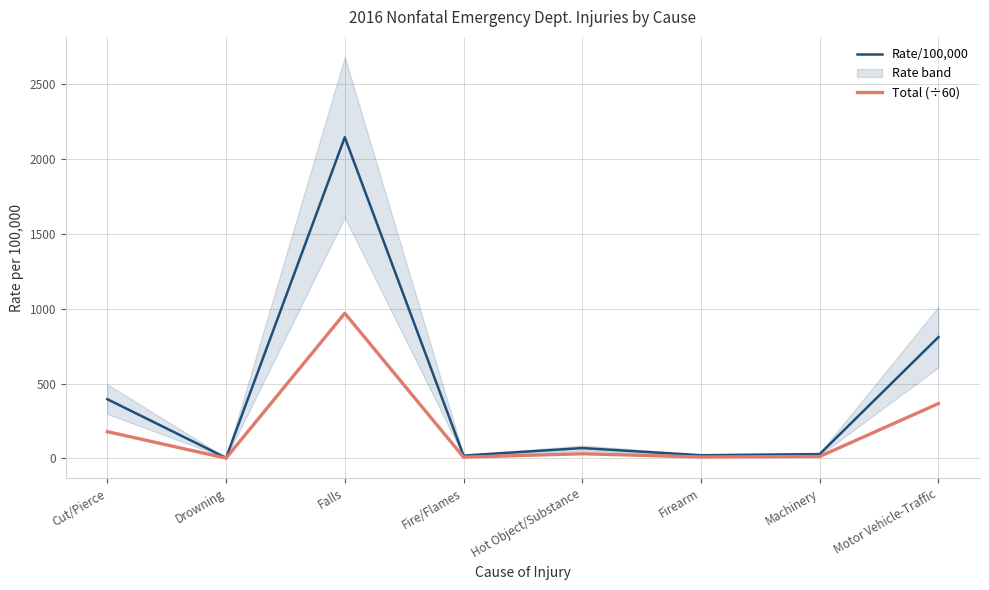

What is the greatest value displayed?

2145.6